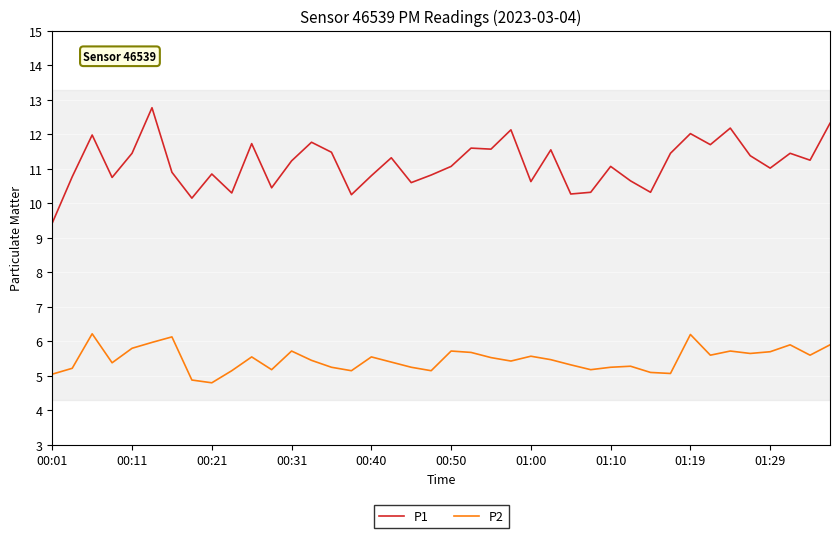

Which series has the largest range (max minus min)?

P1